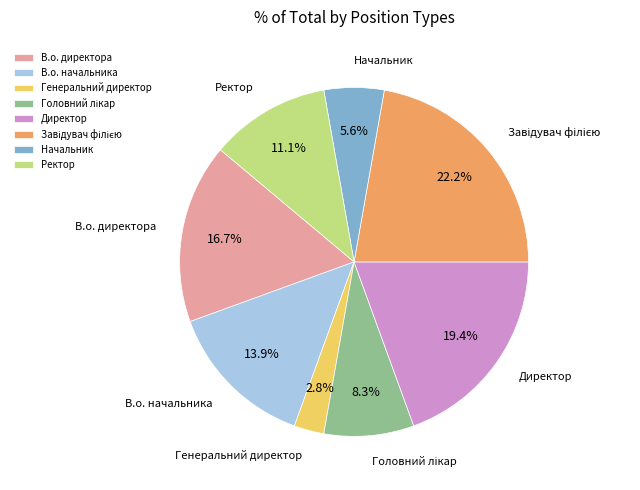

Which has a higher value, Директор or В.о. начальника?

Директор